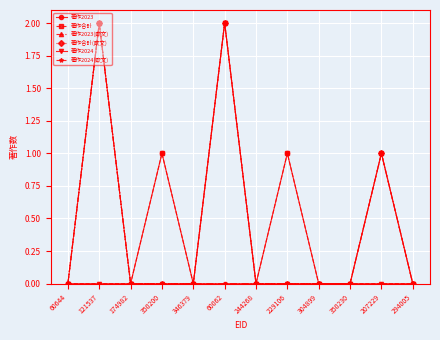

True or false: 著作2024(欧文) and 著作2023(欧文) cross at least once.

False